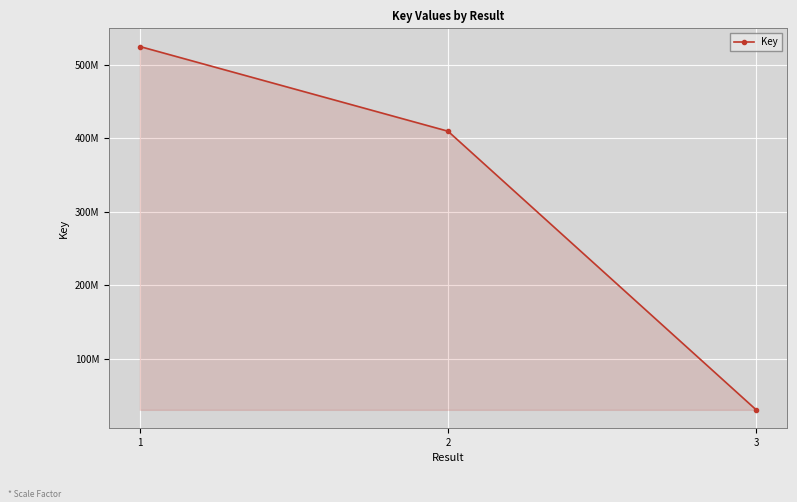

What is the value of the 2nd point from the left?

409615508